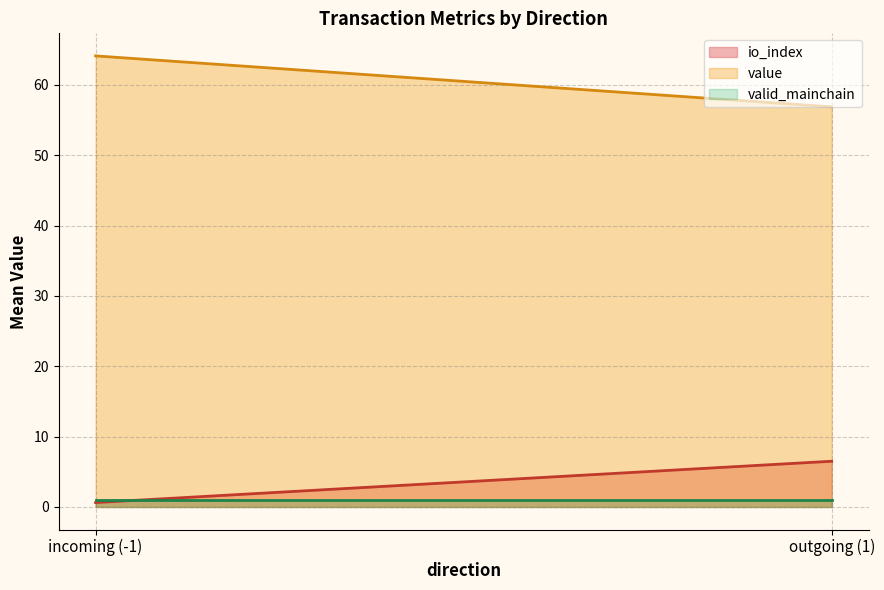

What is the minimum value for value?

56.9